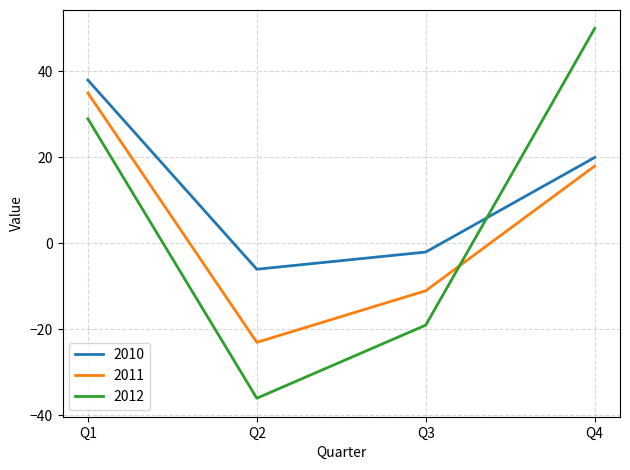

The 2010 series shows 11 at Q1. True or false?

False